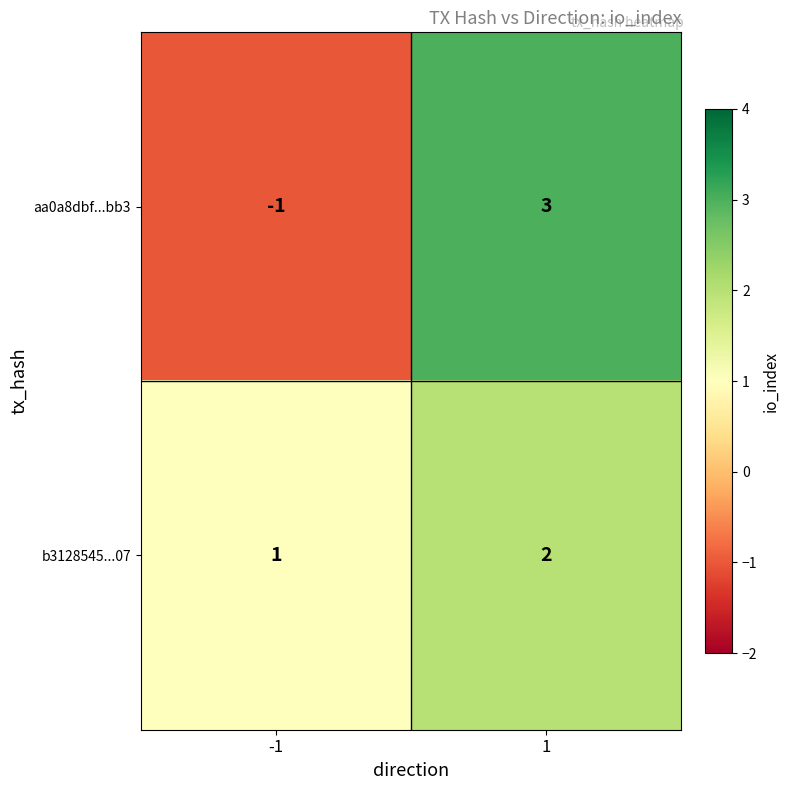

Reading left to right, list all the values displayed in this chart.

aa0a8dbf...bb3: -1=-1	1=3
b3128545...07: -1=1	1=2